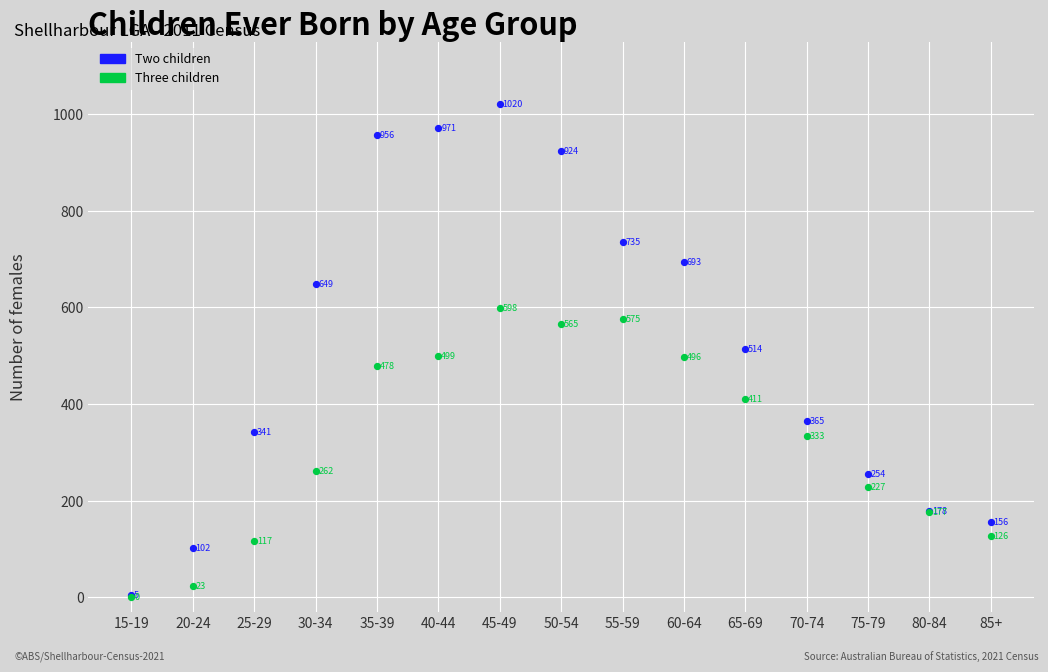

In the Two children series, what Y value is closest to 512?

514